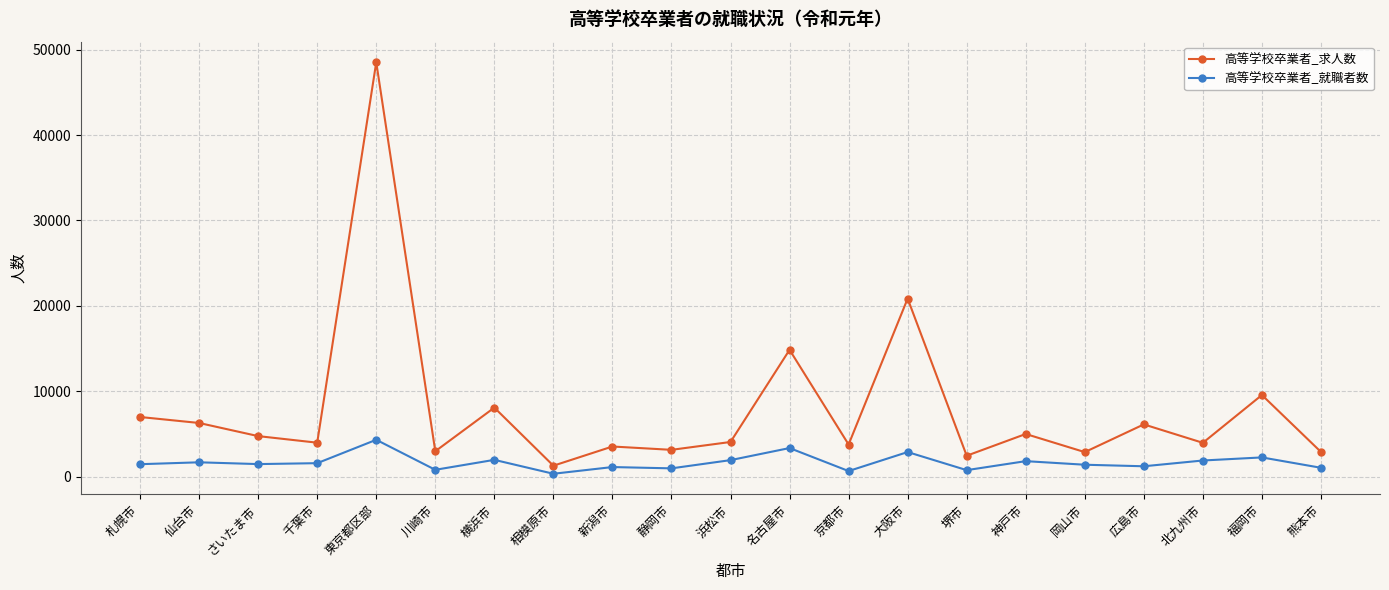

What position from the right is 札幌市?

21